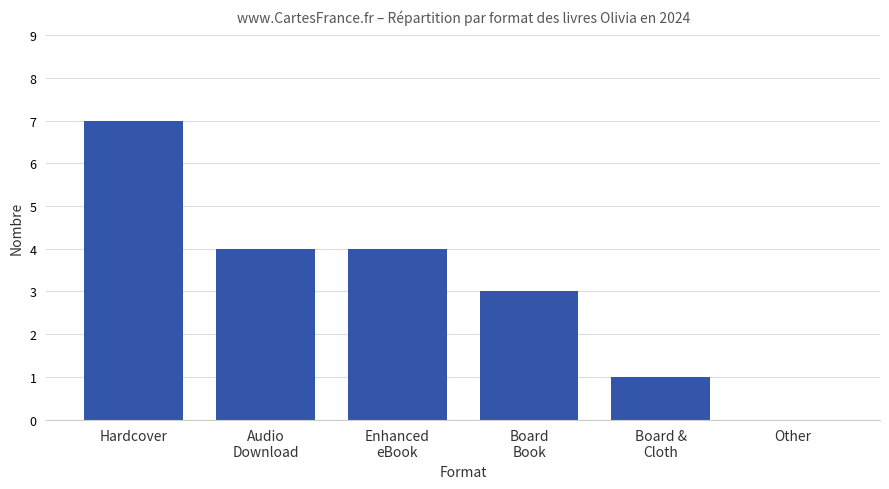

At which label is the value closest to 3?

Board
Book